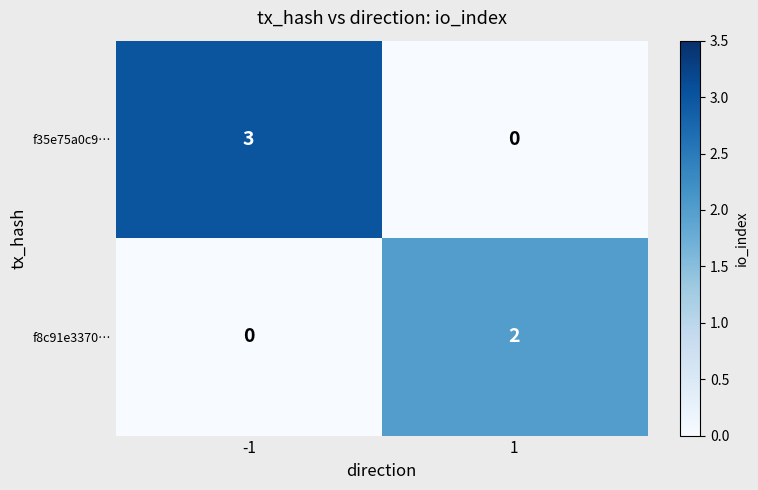

What is the maximum value shown in the chart?

3